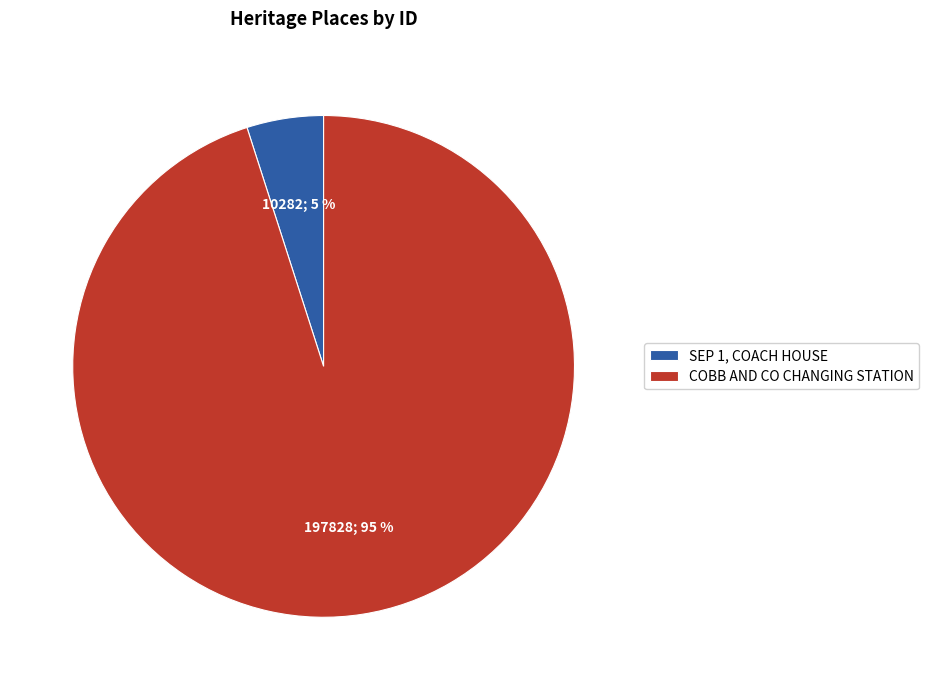

Does COBB AND CO CHANGING STATION represent more than half of the total?

Yes